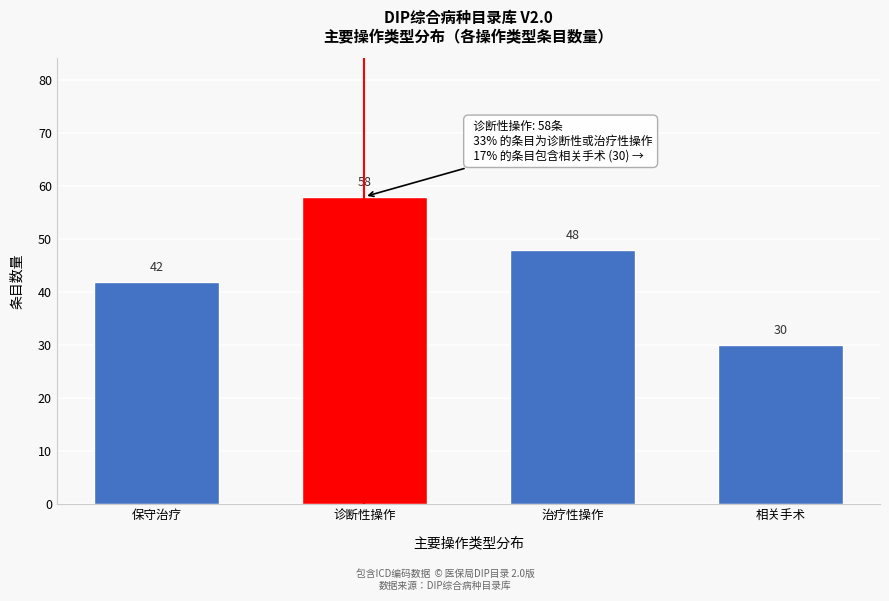

Reading left to right, list all the values displayed in this chart.

42	58	48	30